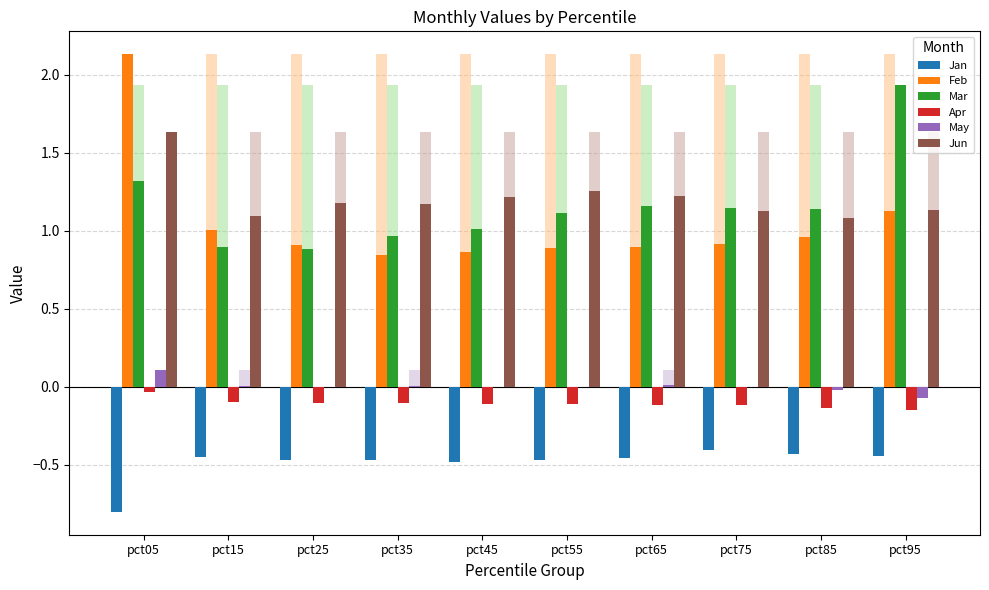

Which category has the highest value in the Jan series?

pct75